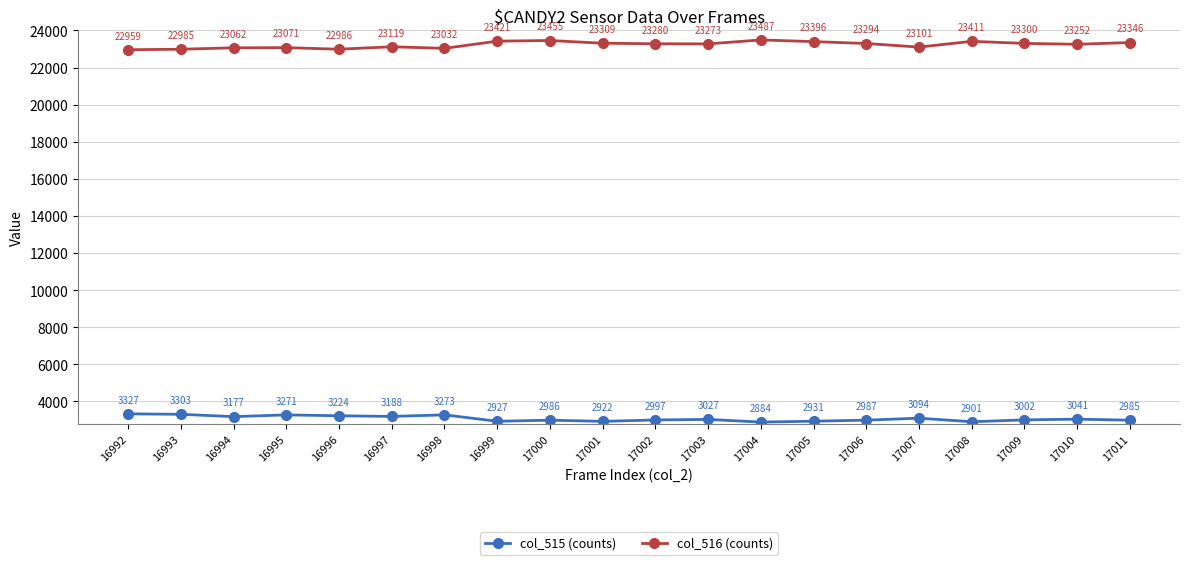

What is the total value across all series at 16997?

26307